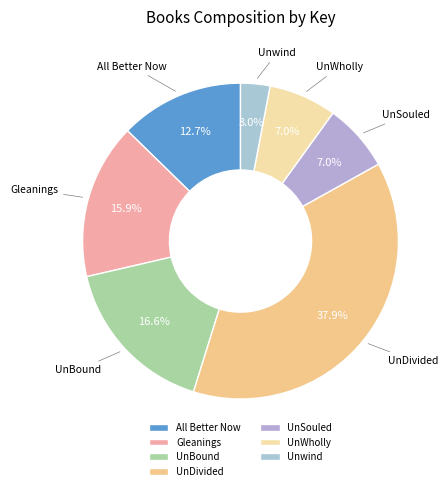

Is UnSouled the majority of the pie?

No